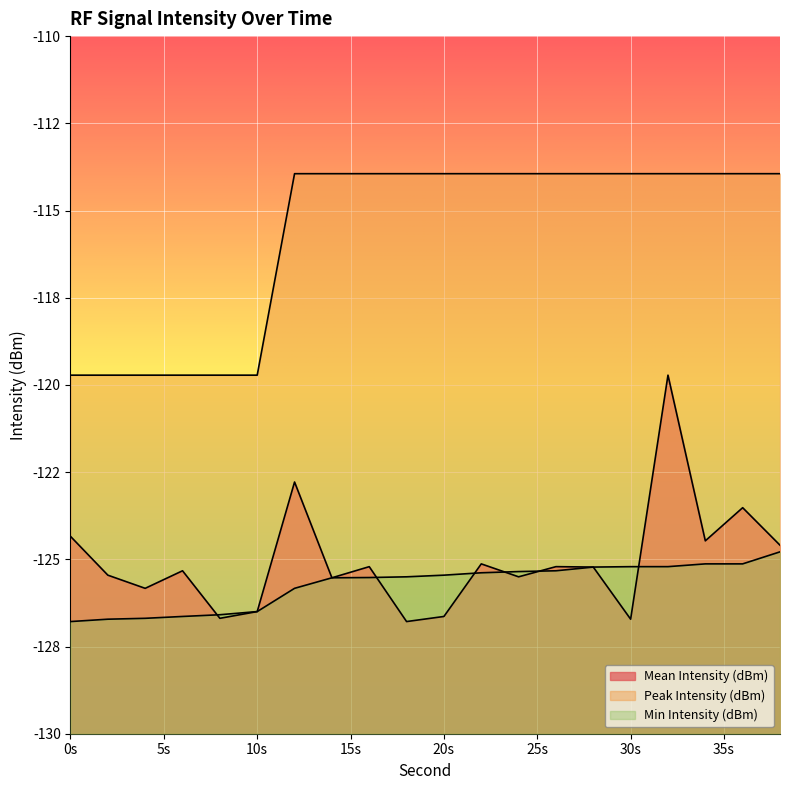

Does the chart display data point markers on the line(s)?

No